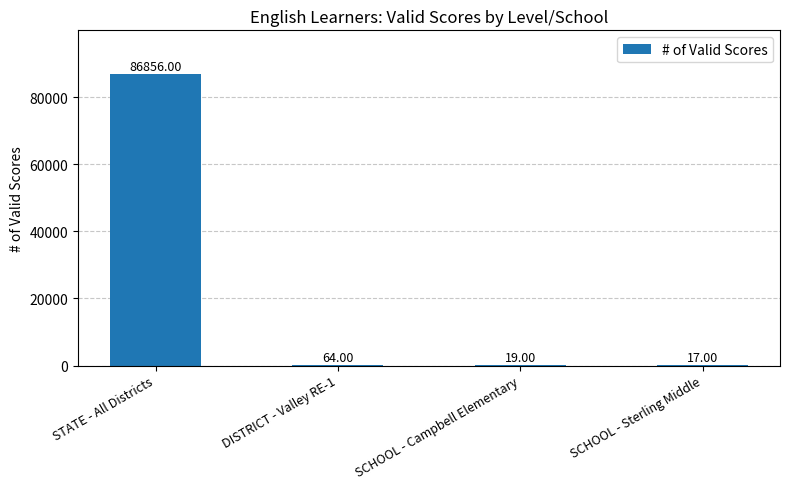

Which category has the highest value across all series?

STATE - All Districts